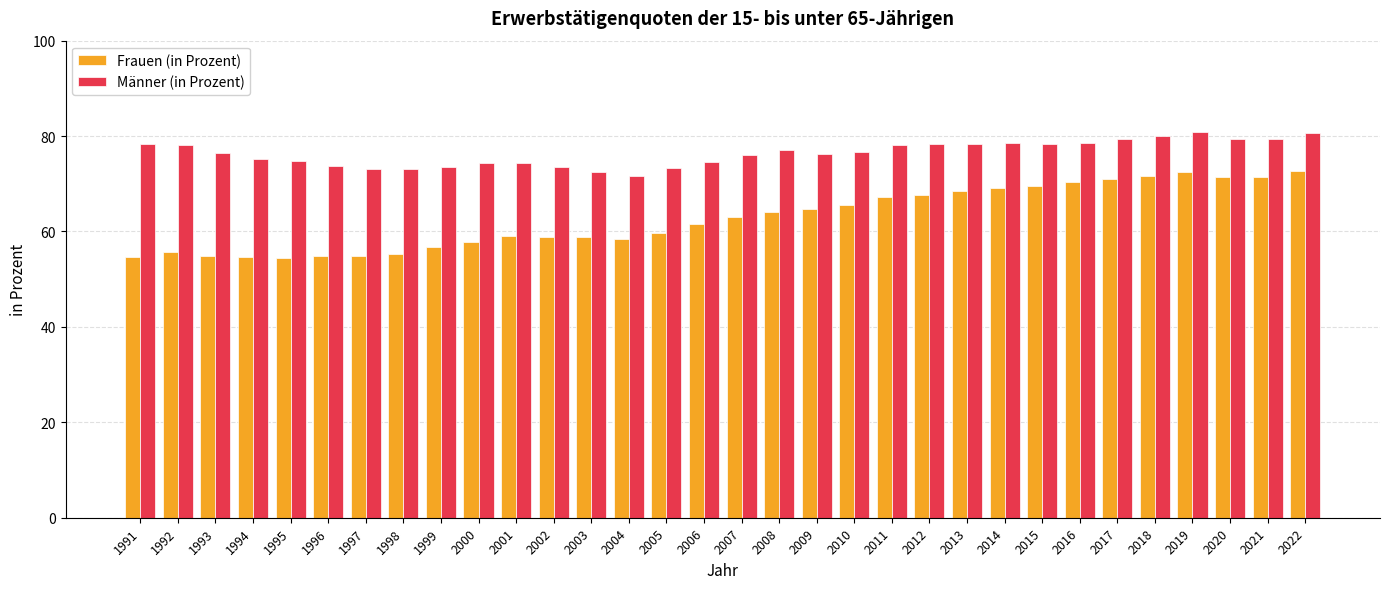

Is it true that Männer (in Prozent) equals 73.6 at 1999?

True